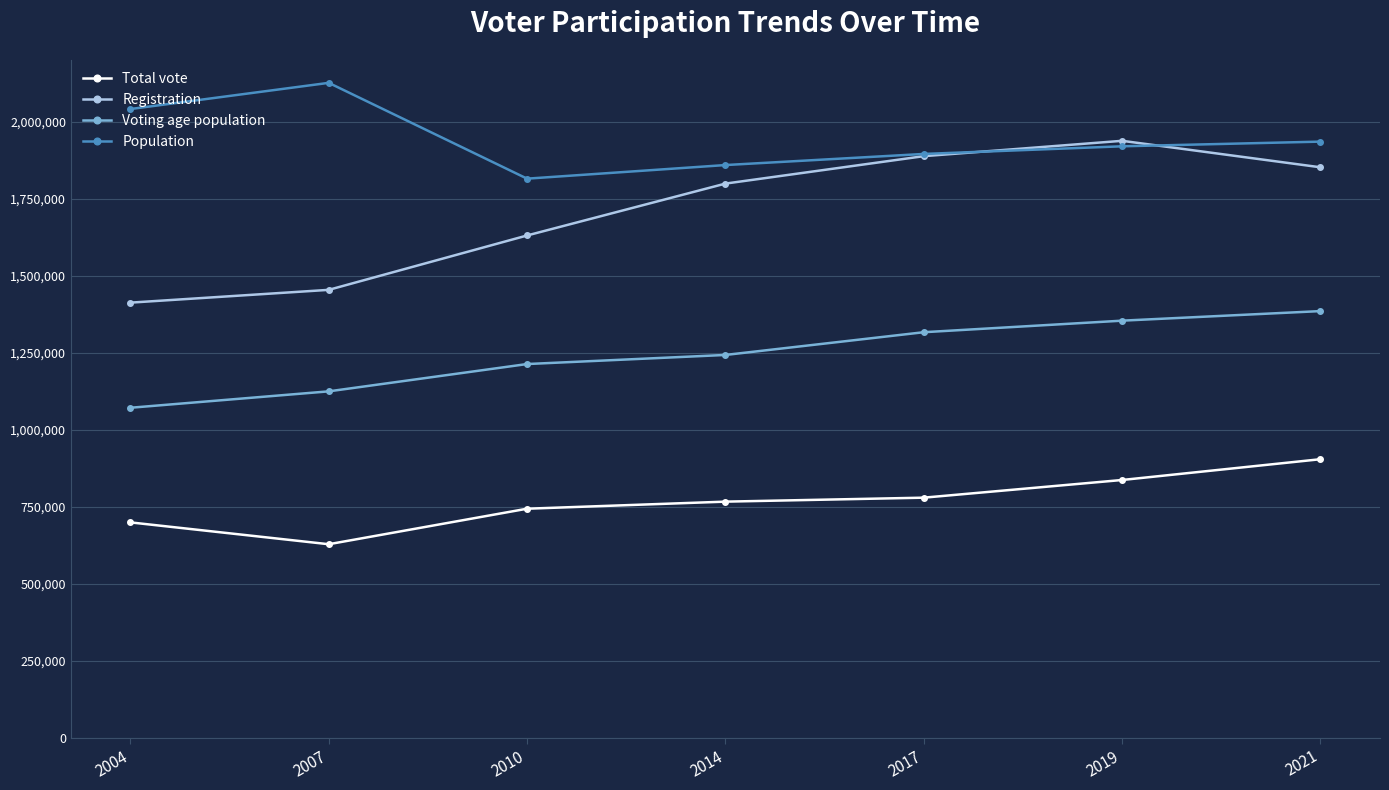

What is the difference between the maximum and minimum values in the Voting age population series?

313758